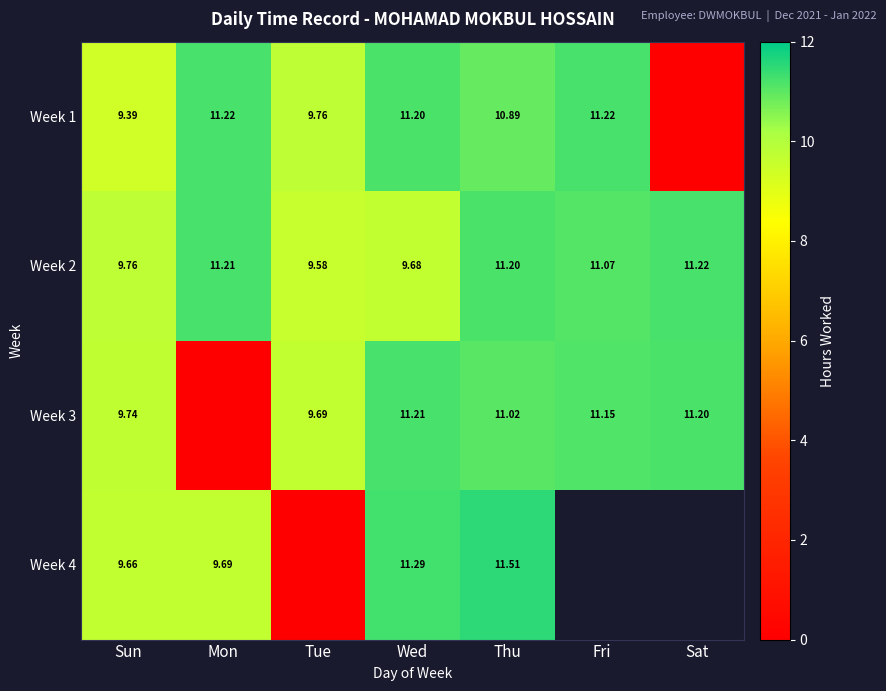

How many values in the Week 2 series exceed 11?

4